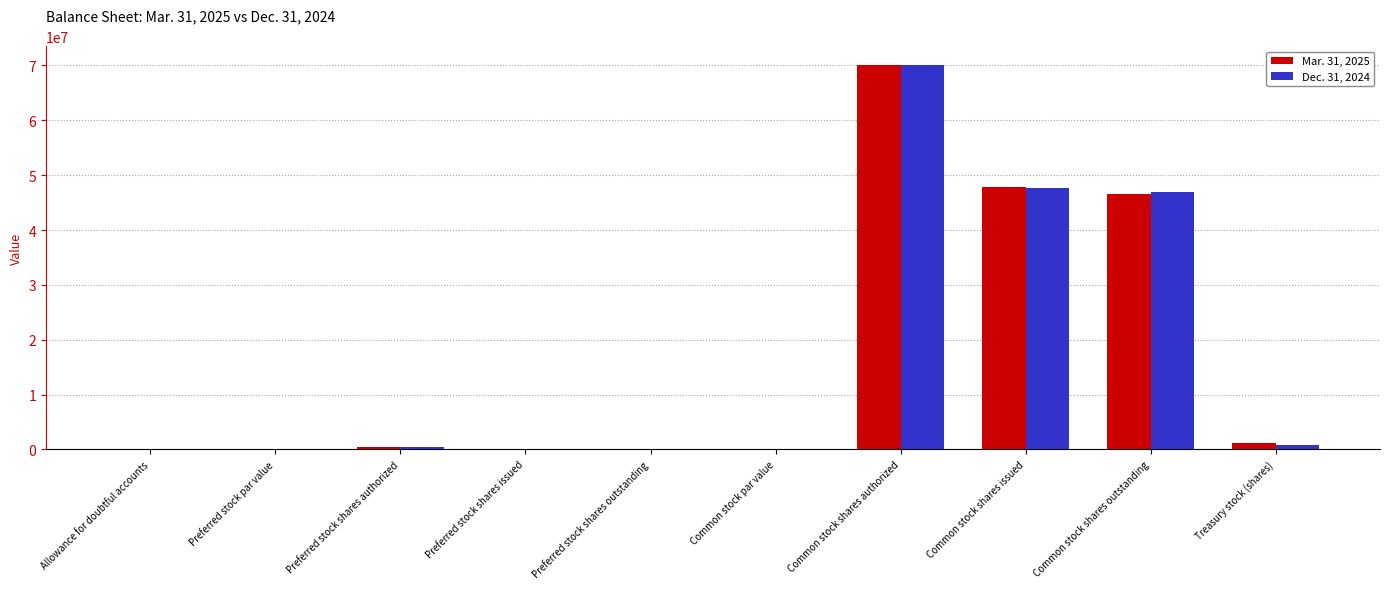

At which category is the sum across all series the highest?

Common stock shares authorized